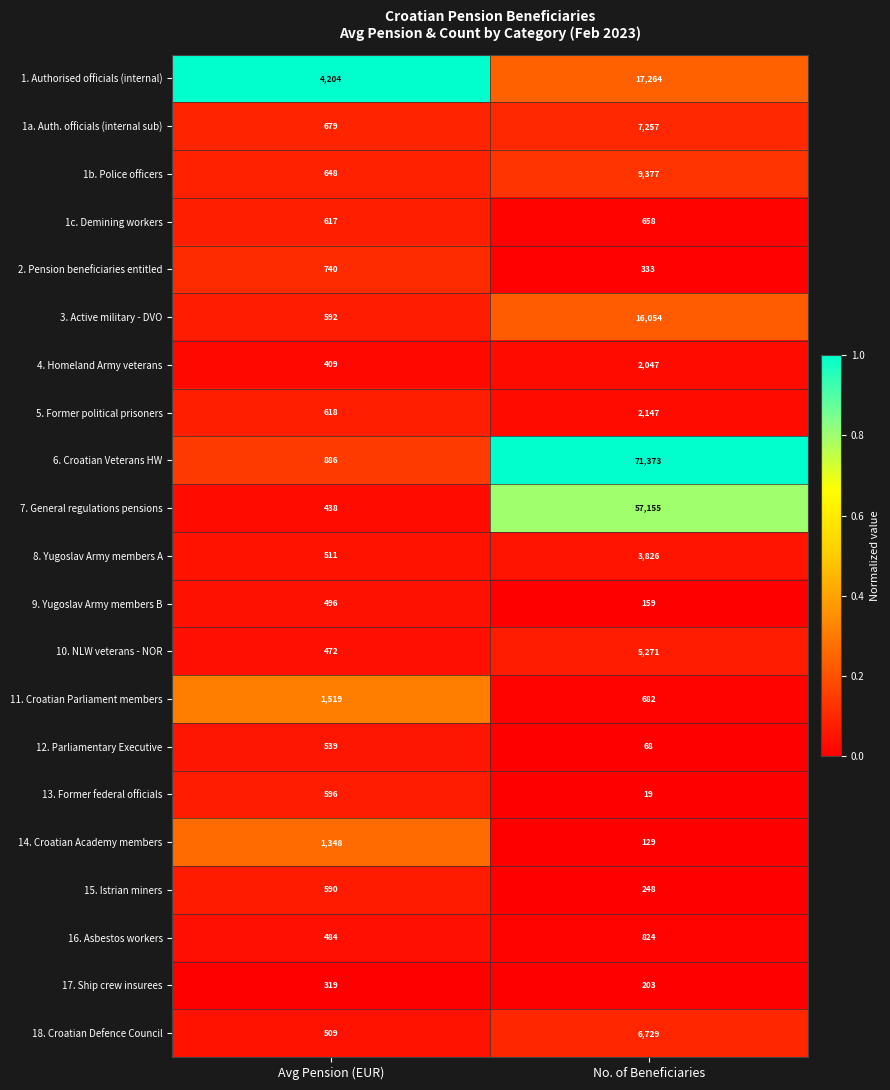

List the labels in order of 12. Parliamentary Executive value, smallest first.

No. of Beneficiaries, Avg Pension (EUR)